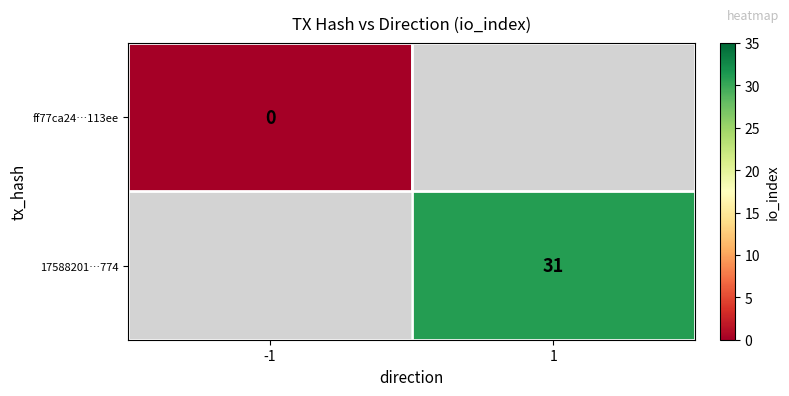

Is the value of 17588201…774 at 1 greater than the value of ff77ca24…113ee at -1?

Yes